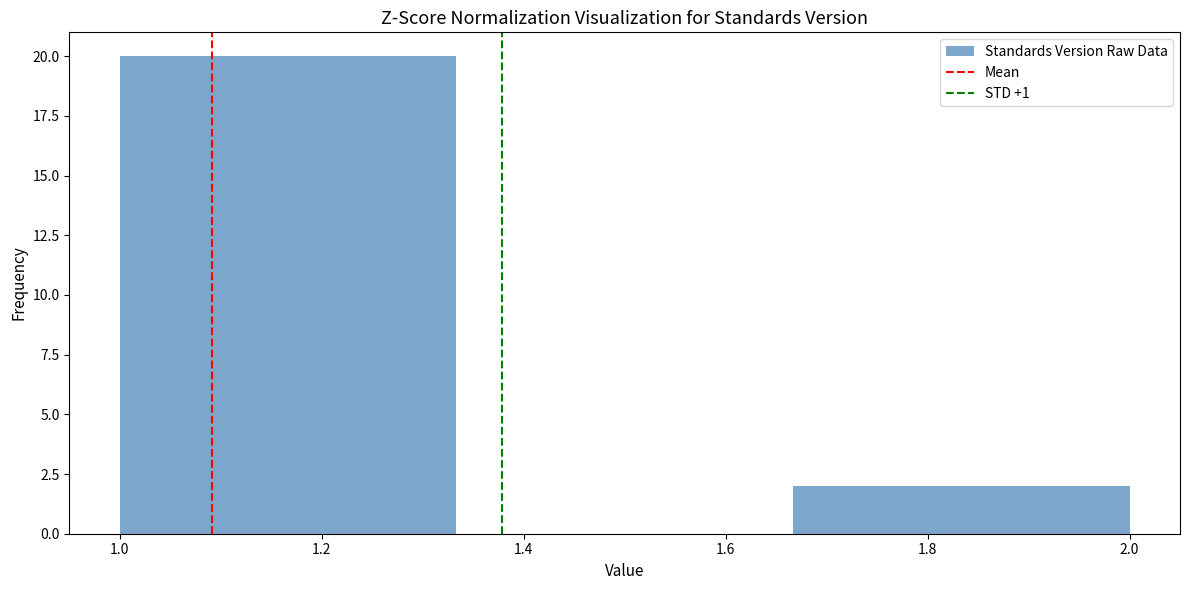

What is the height of the bar covering 1.66 to 2.00 on the x-axis? Neither the bar edges nor the heights are printed on the chart, so give them approximately, as read against the axes.

2